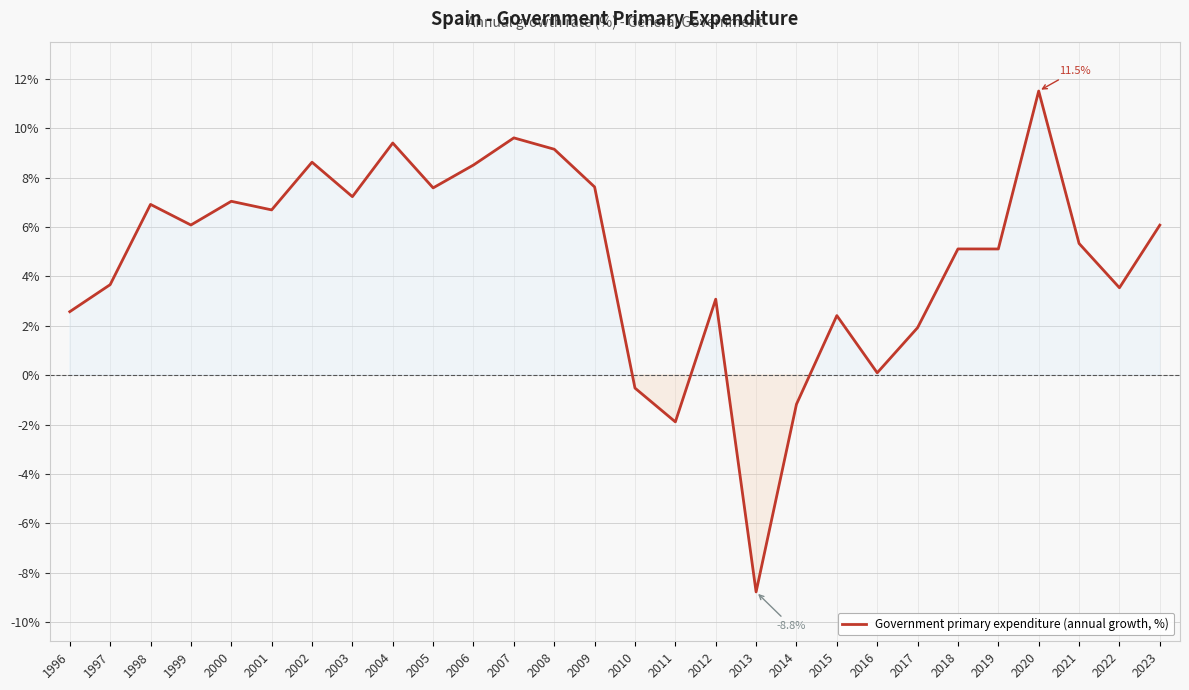

What is the average value?

4.7